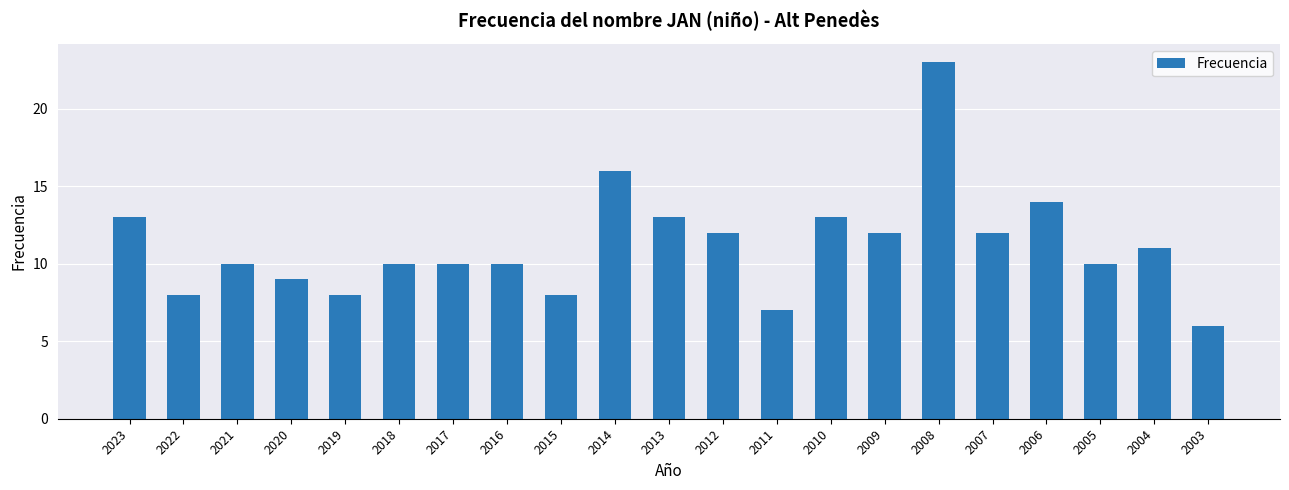

True or false: the data shows 6 at 2017.

False